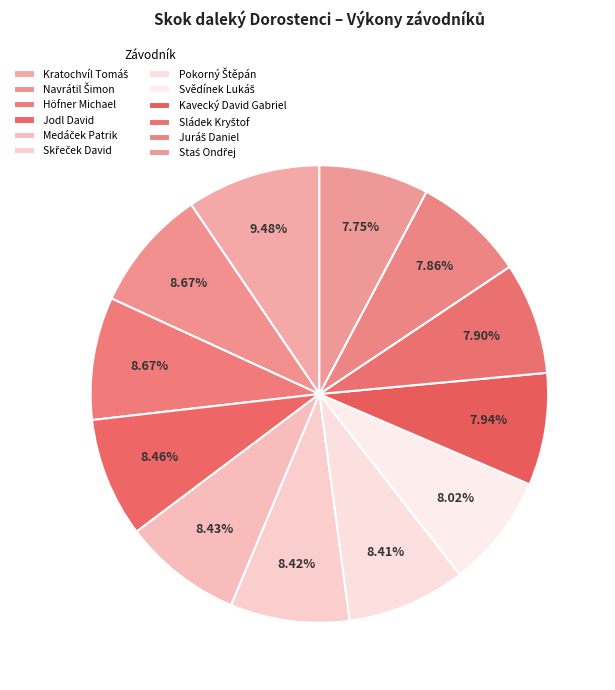

How many segments does this pie chart have?

12